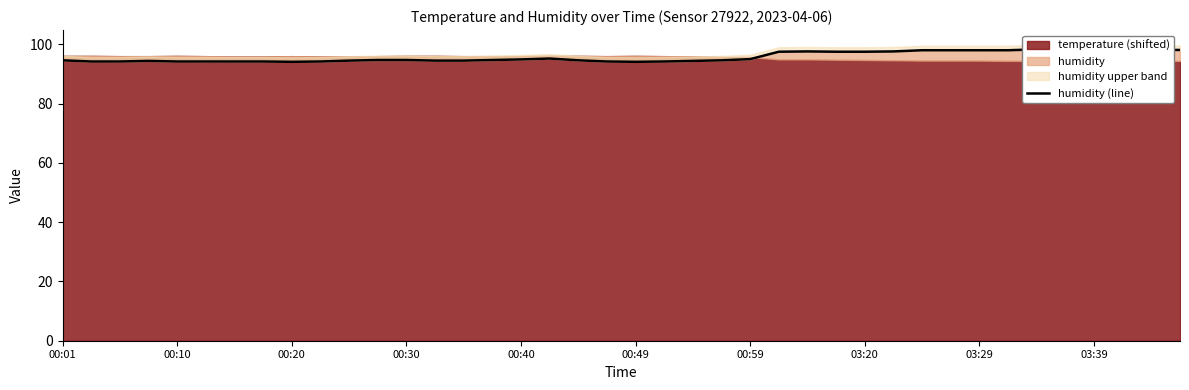

True or false: there are more than 2 points higher than both neighbors.

True